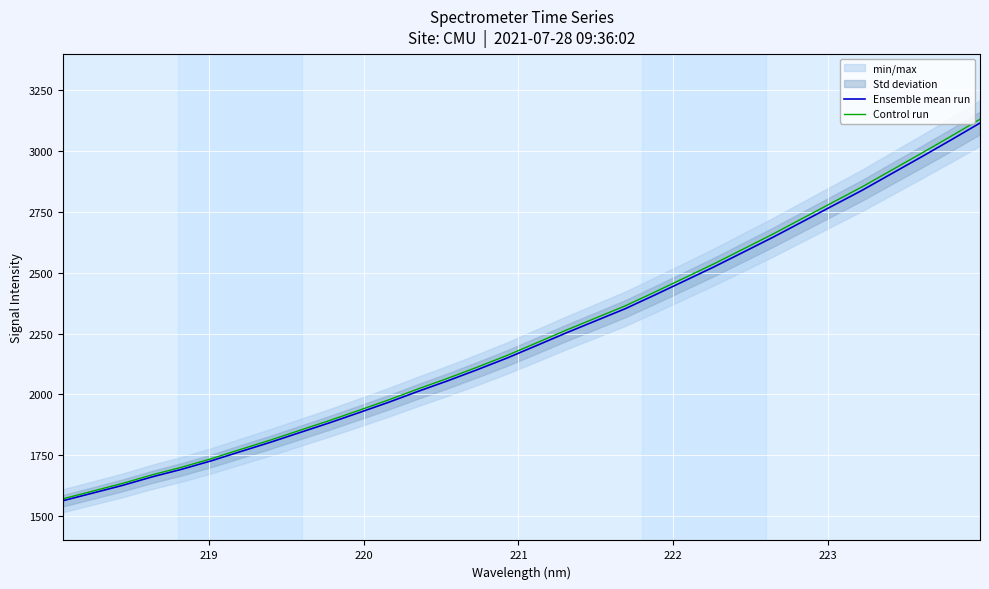

What is the lowest value of the Ensemble mean run series?

1563.5